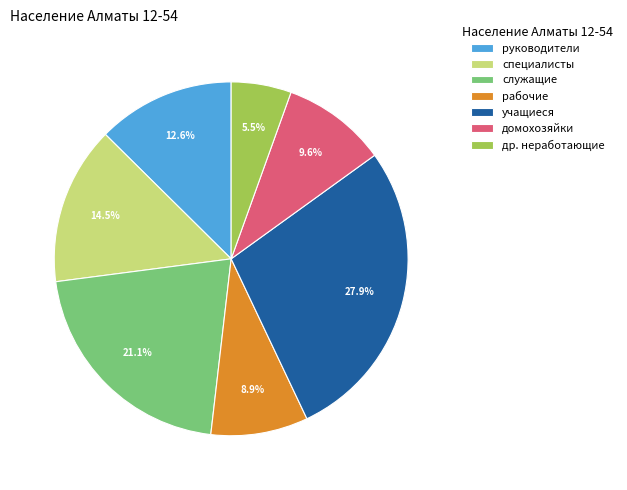

Which slice is the largest?

учащиеся